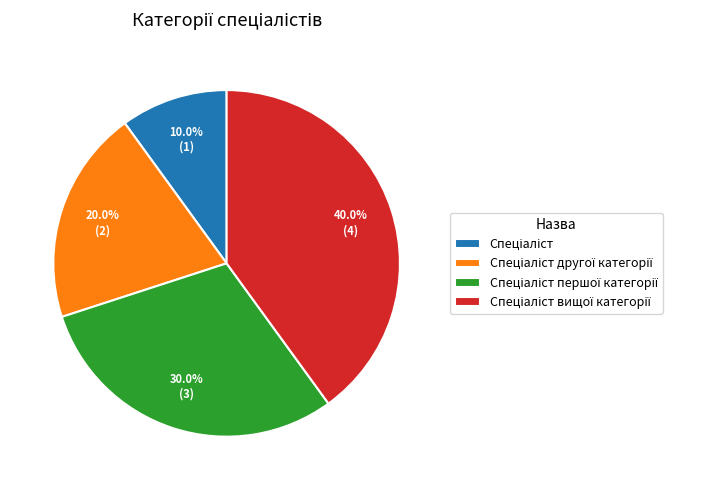

Is there any slice that represents more than half of the pie?

No